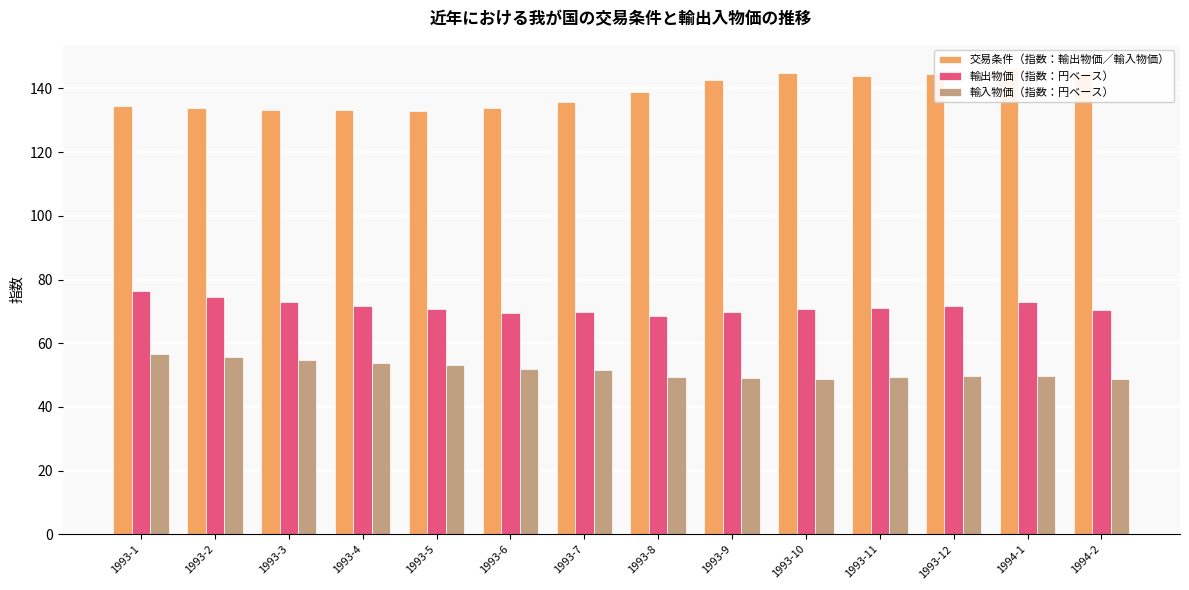

What is the average value of the 交易条件（指数：輸出物価／輸入物価） series?

138.8